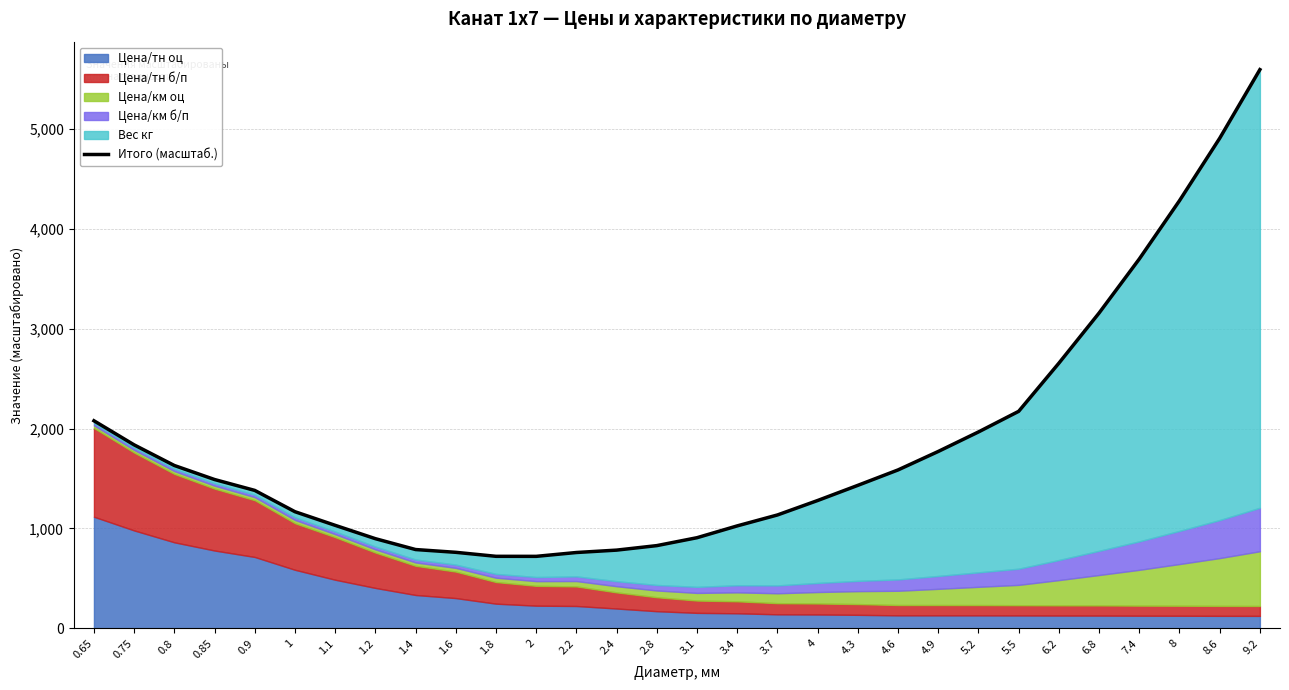

Does the chart display data point markers on the line(s)?

No